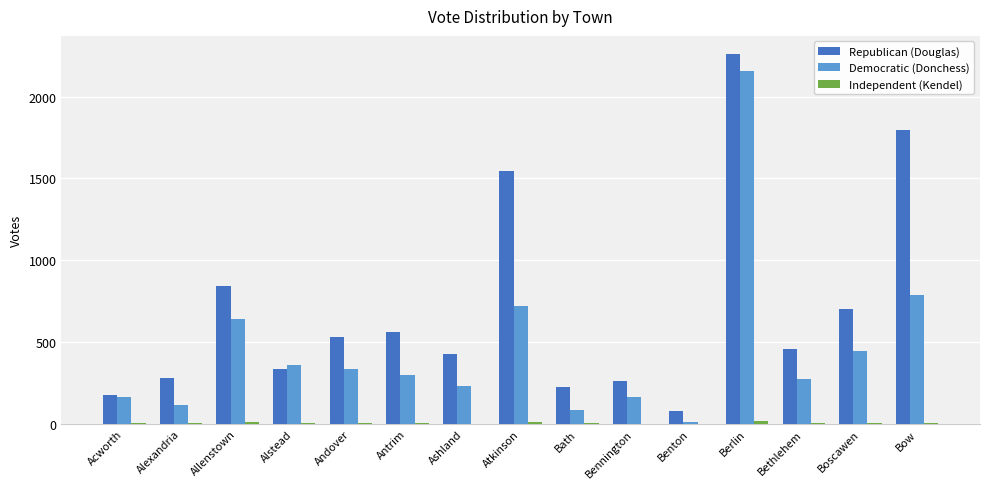

Is it true that Democratic (Donchess) equals 767 at Boscawen?

False